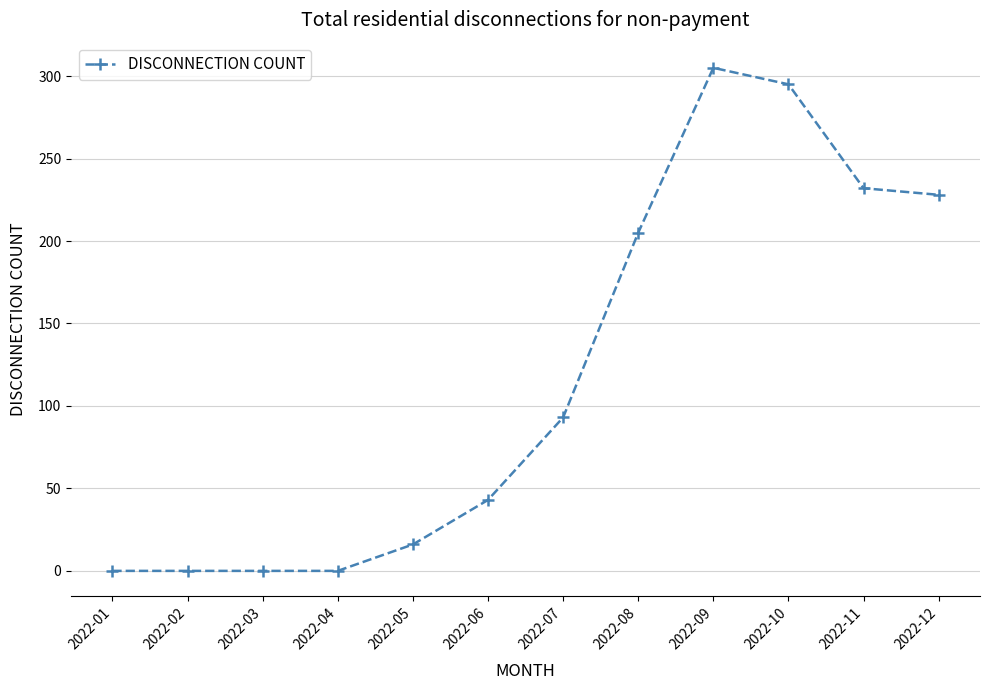

What is the difference between the second highest and minimum values?

295